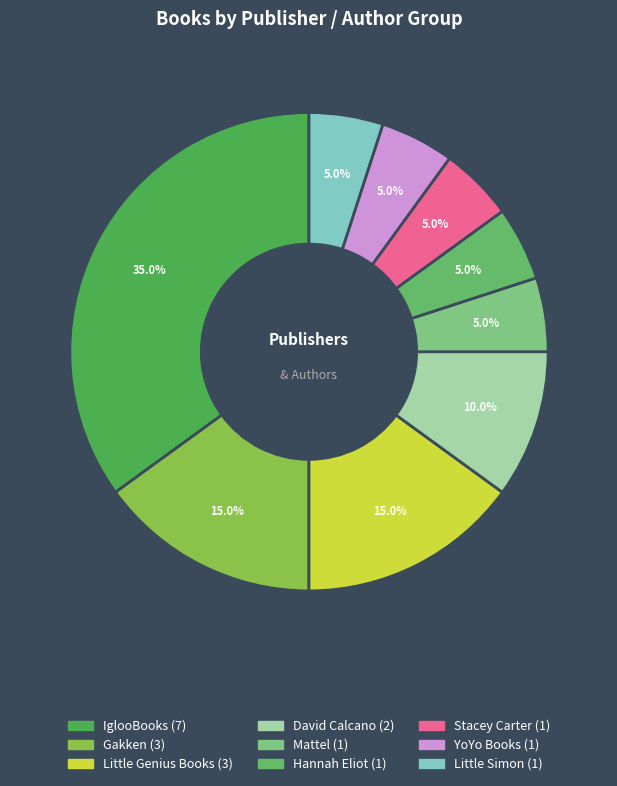

To the nearest percent, what portion does YoYo Books represent?

5%